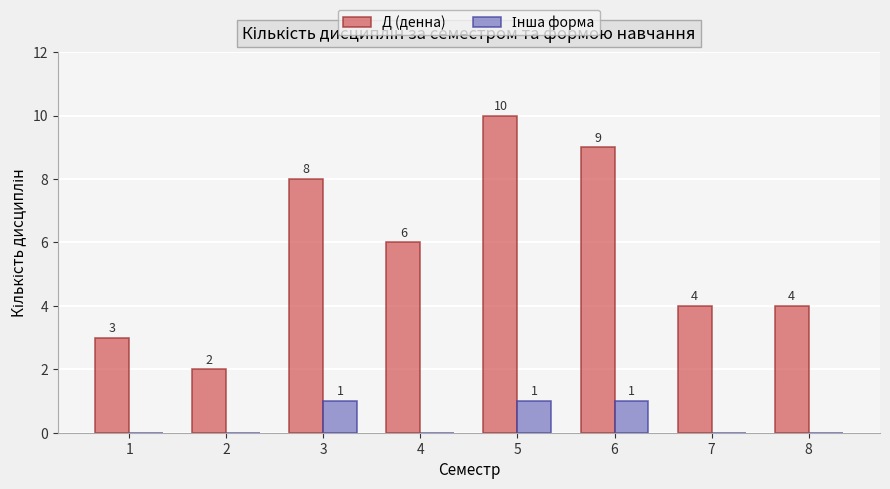

True or false: Д (денна) has a value of 2 at 8.

False